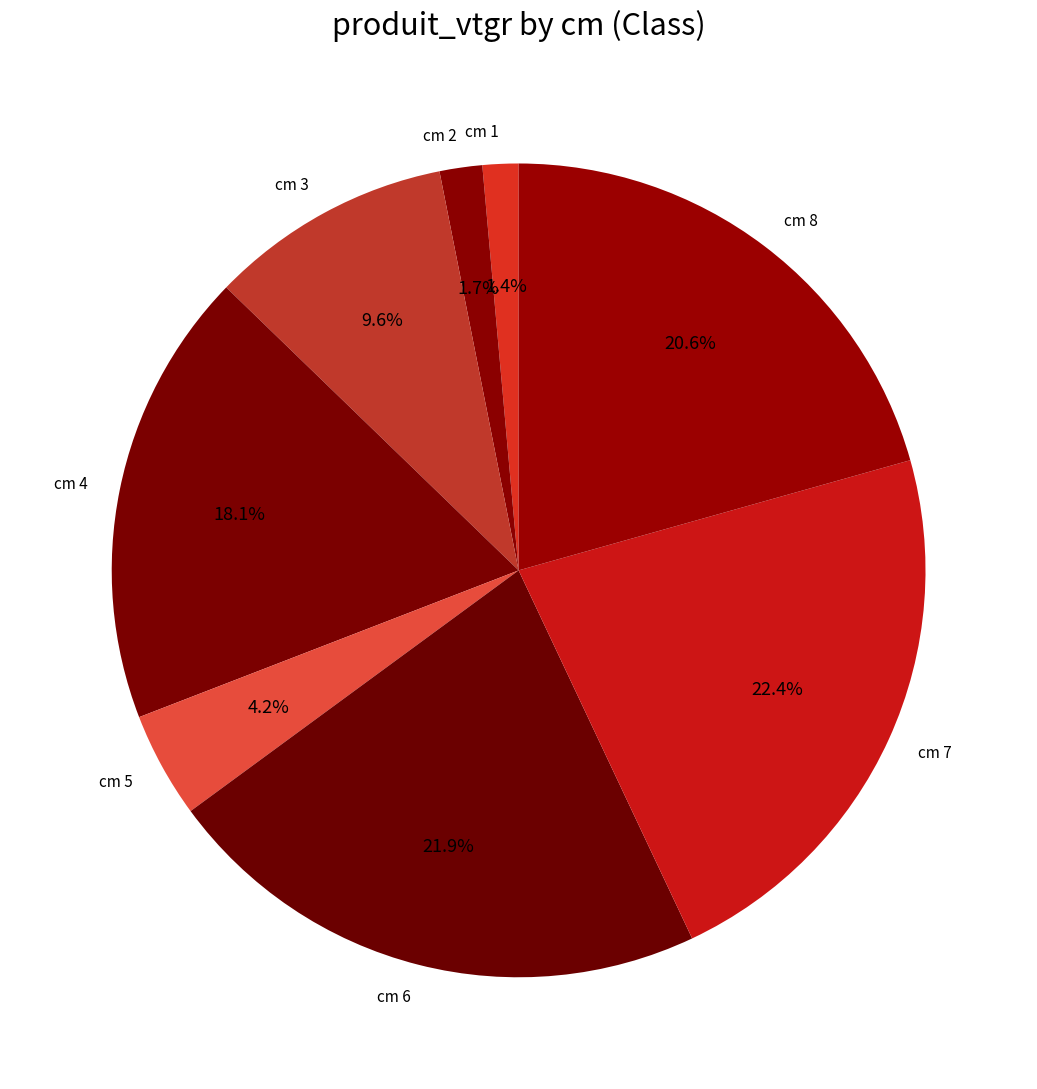

Is the sum of cm 1 and cm 5 greater than half?

No